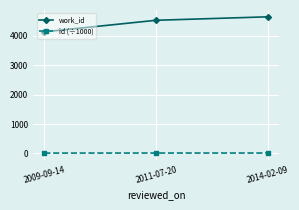

What is the spread (max minus min) of values at 2014-02-09?

4639.8